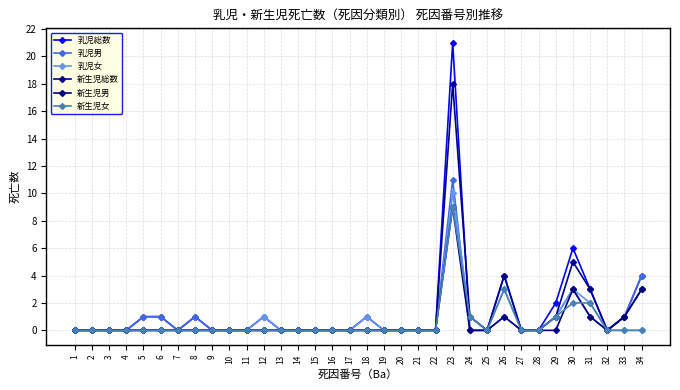

What is the difference between the highest and lowest values at 31?

2